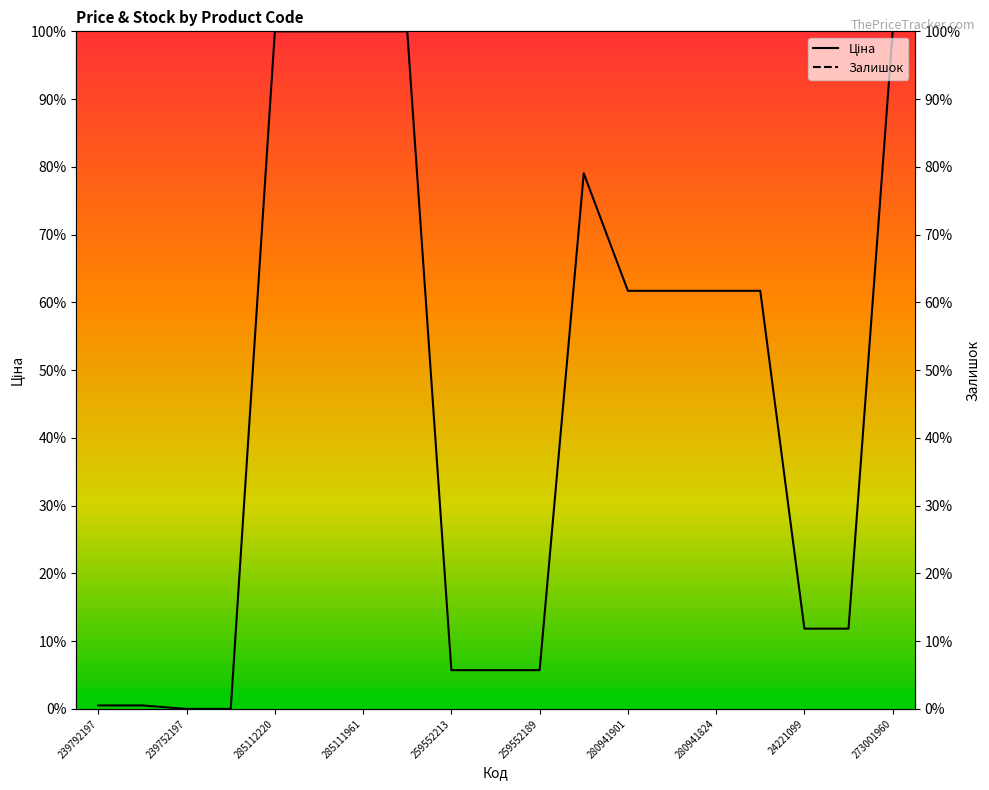

Rank the series by their average value, from lowest to highest.

Залишок, Ціна